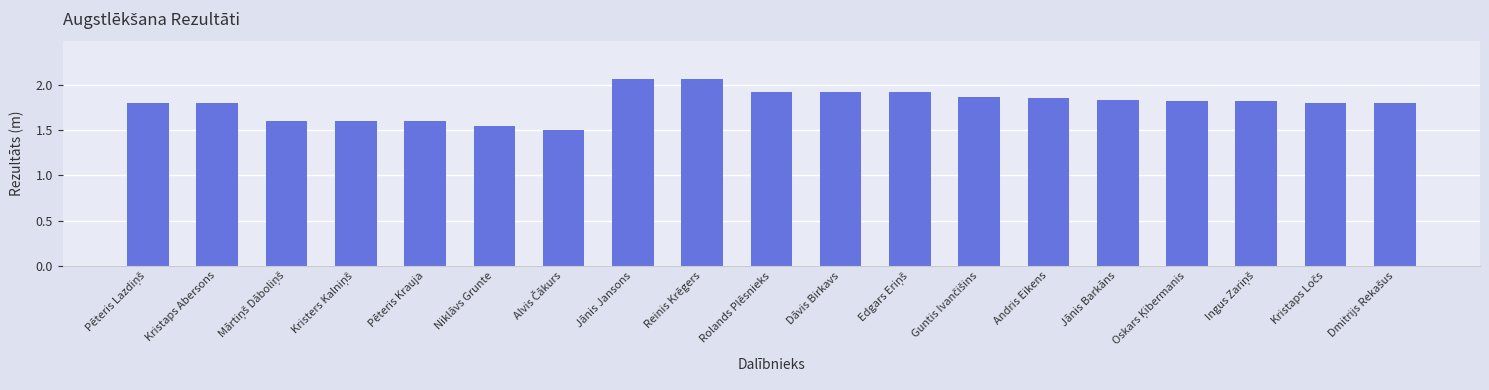

What is the smallest value displayed?

1.5